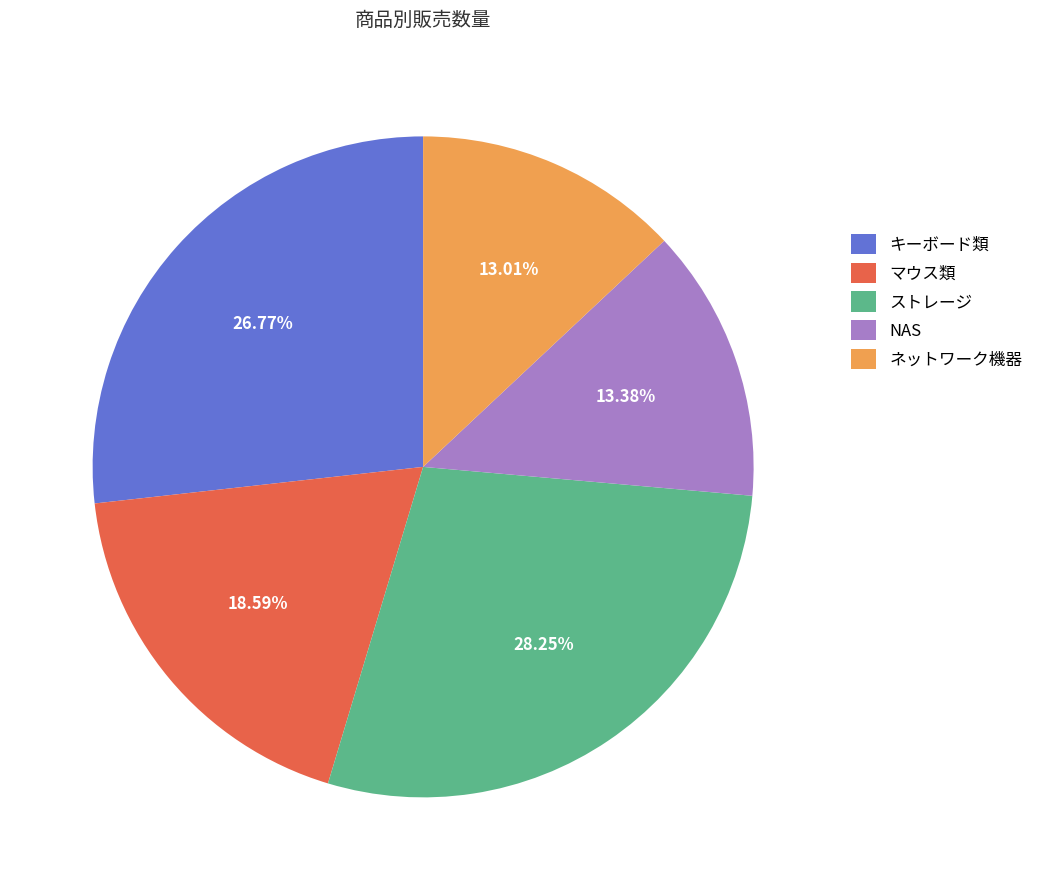

Approximately how many times larger is the value at NAS compared to ストレージ?

0.5